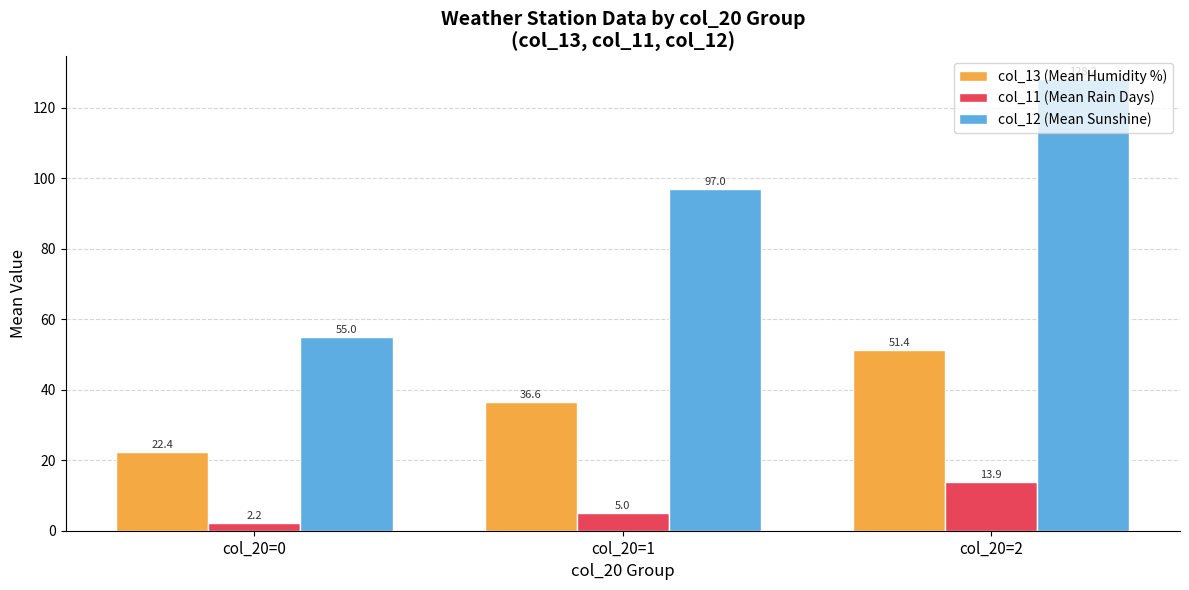

The col_13 (Mean Humidity %) series shows 75.3 at col_20=2. True or false?

False